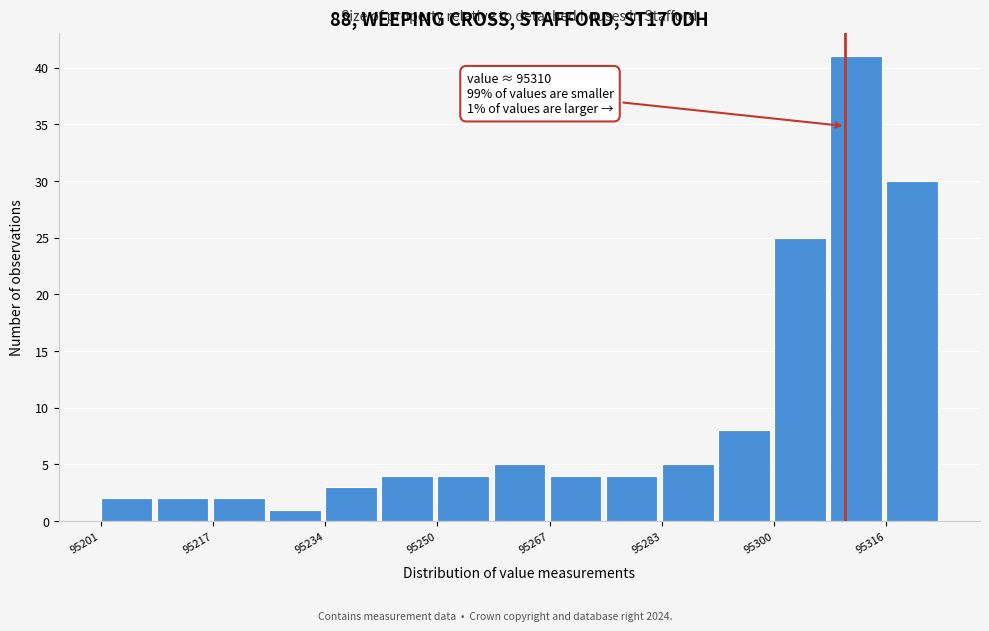

Which range on the x-axis has the tallest bar?

95308 to 95316